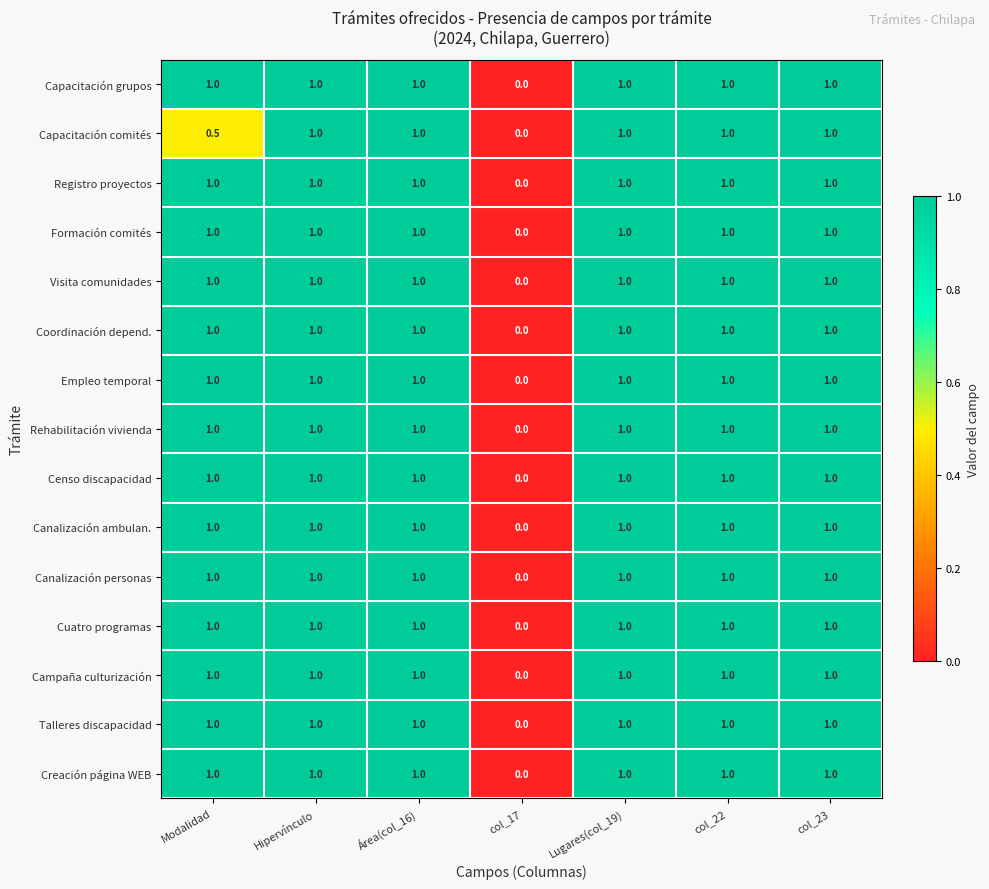

What value does the Capacitación comités series have at col_23?

1.0